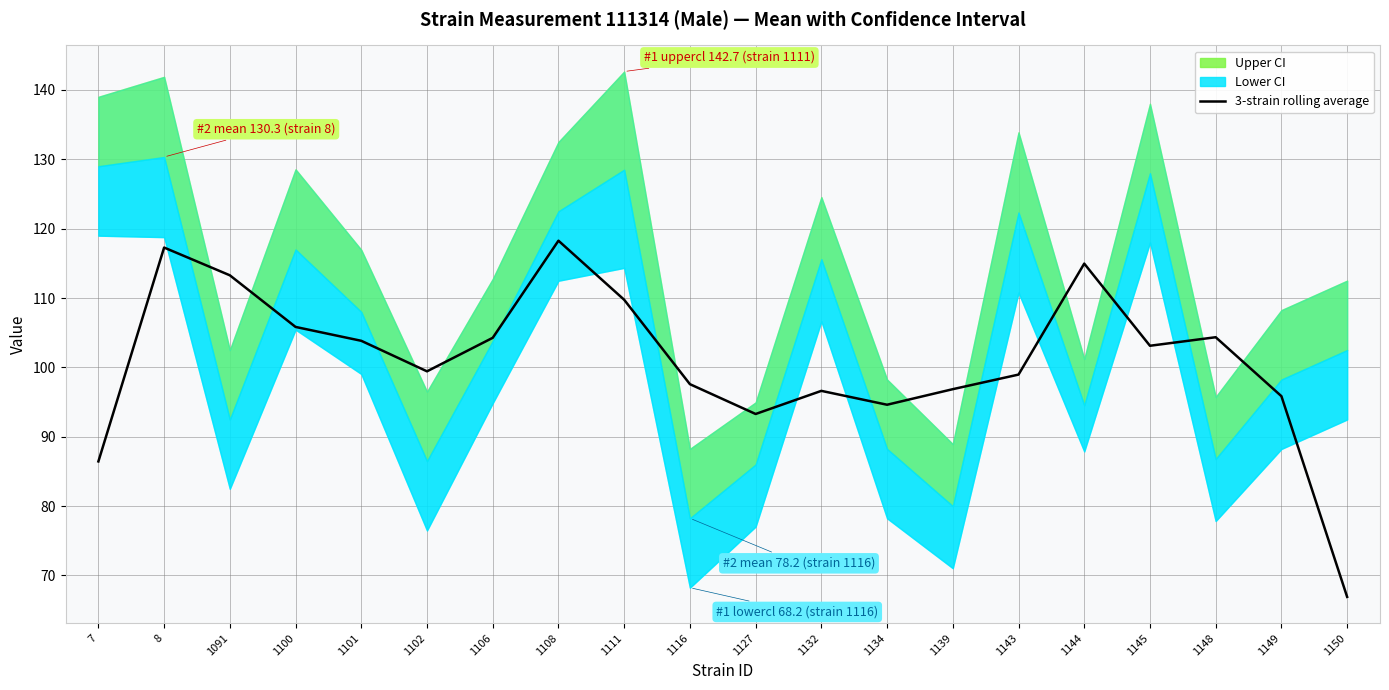

Reading right to left, extract all data points from this chart.

66.9	95.8	104.3	103.1	115.0	99.0	96.9	94.6	96.6	93.3	97.6	109.7	118.3	104.3	99.4	103.8	105.8	113.3	117.3	86.4